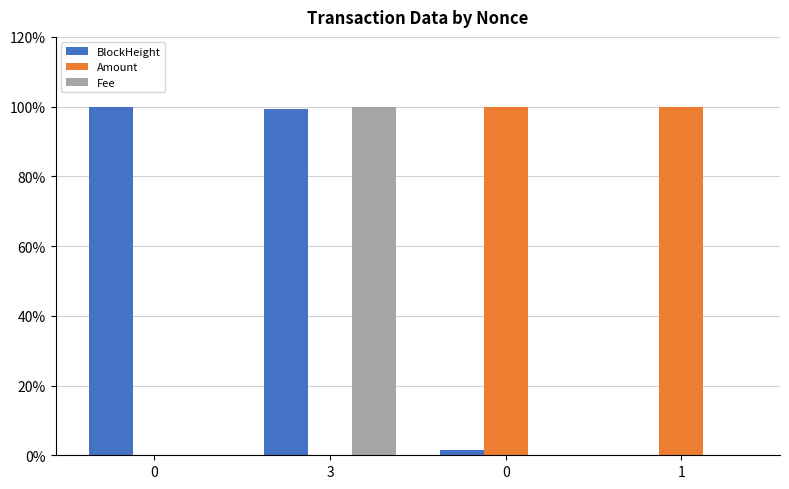

What is the total value across all series at 0?

1.0